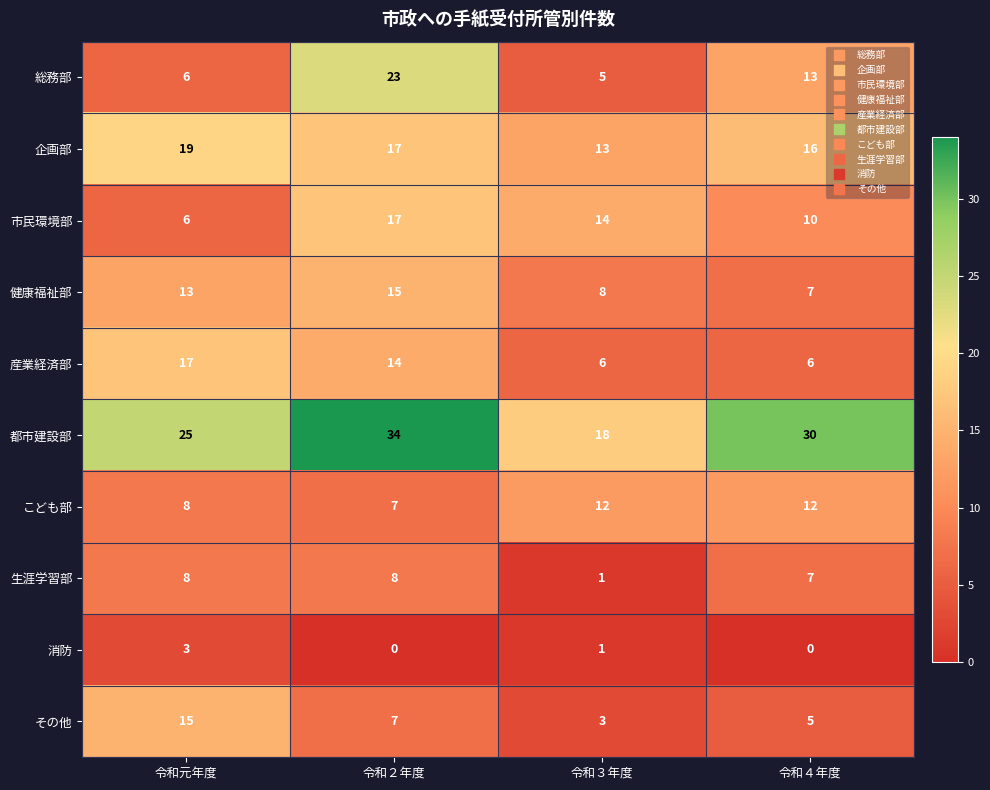

At which label does その他 reach its peak?

令和元年度